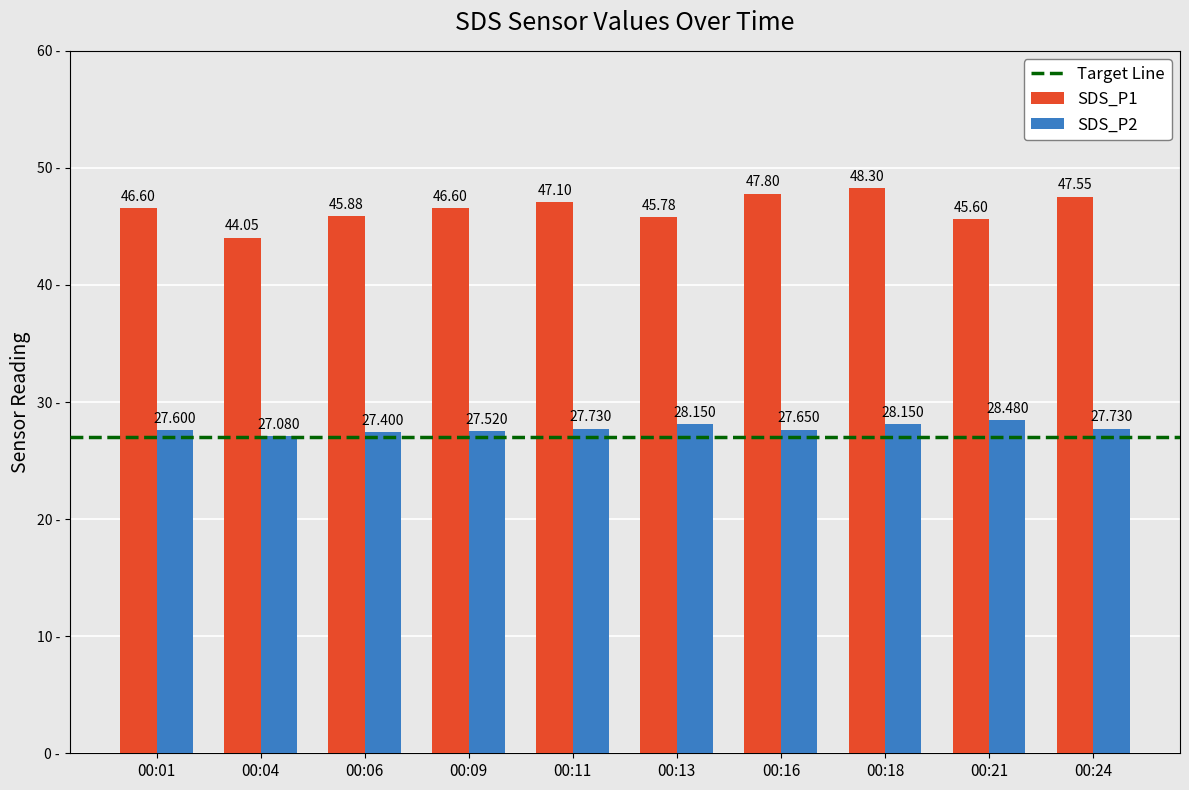

How many groups of bars are there?

10